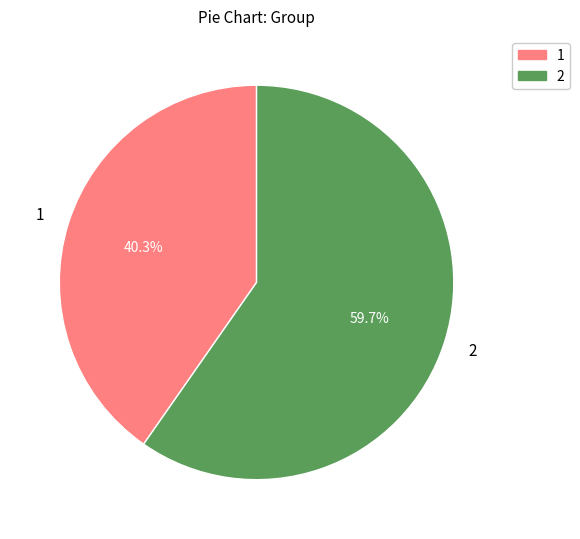

How many slices are in this pie chart?

2